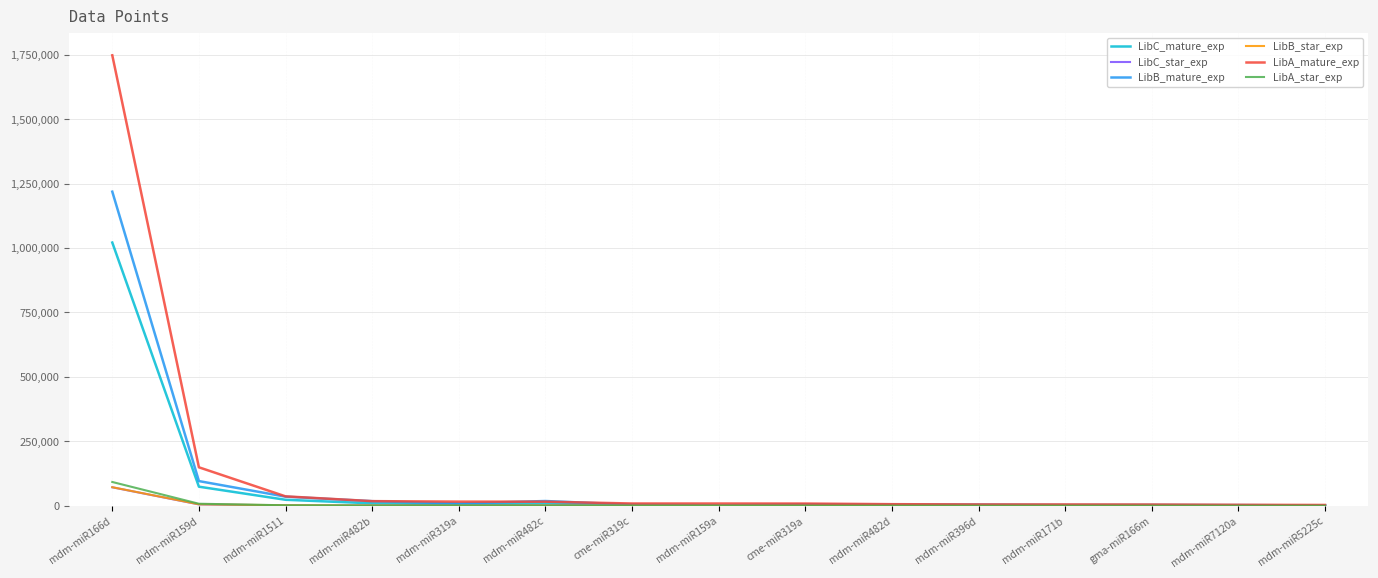

What is the total value across all series at mdm-miR482d?

14588.8